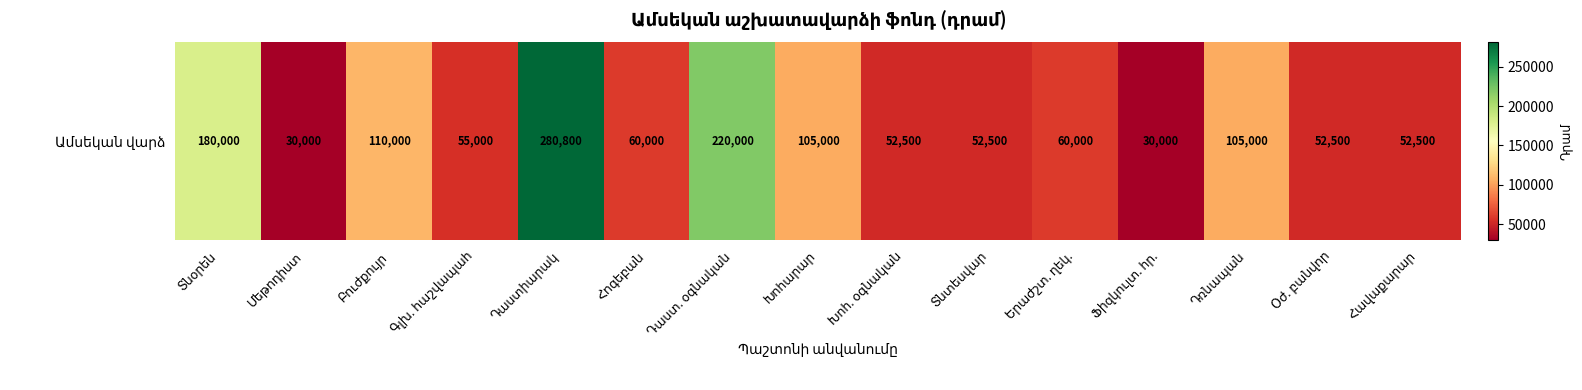

What is the average value?

96387